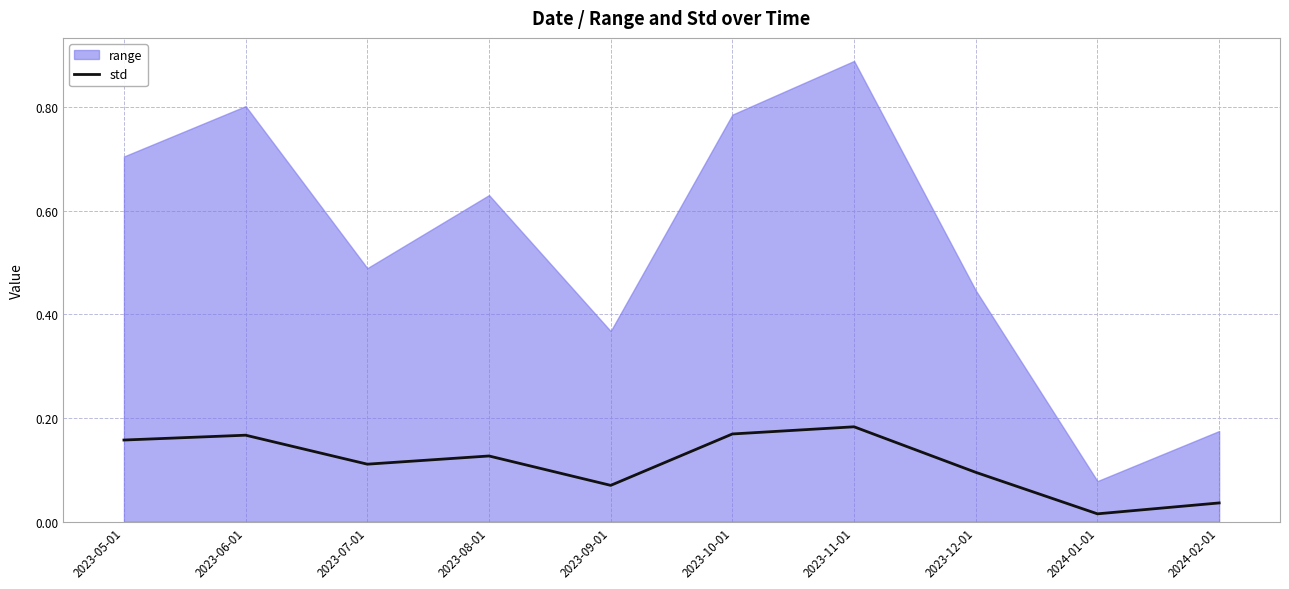

Is it true that the value at 2023-06-01 is 0.3?

False